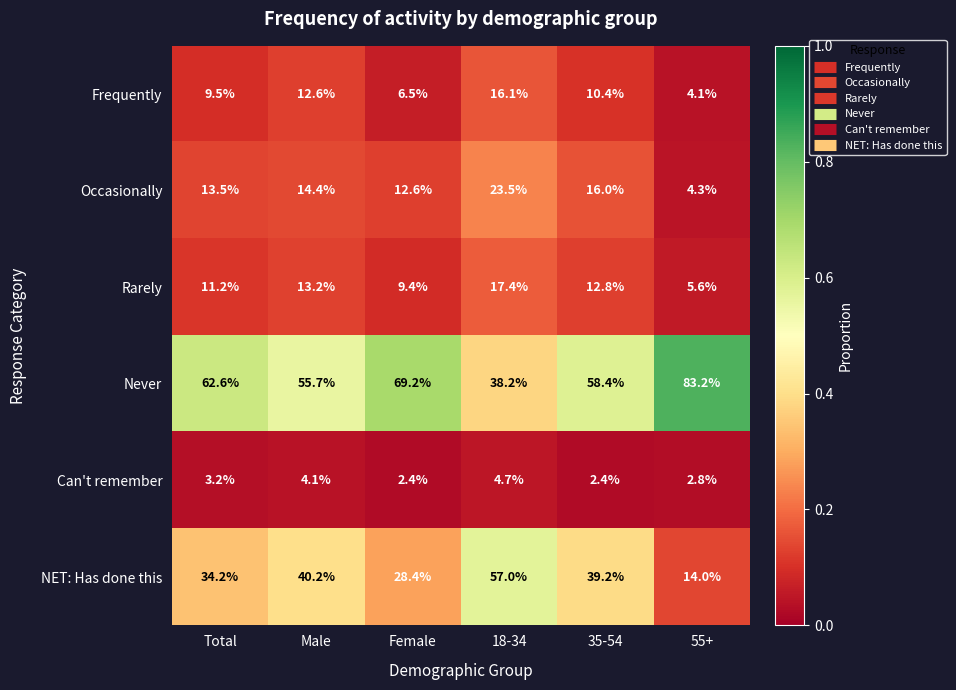

Which label corresponds to the largest value in the chart?

55+